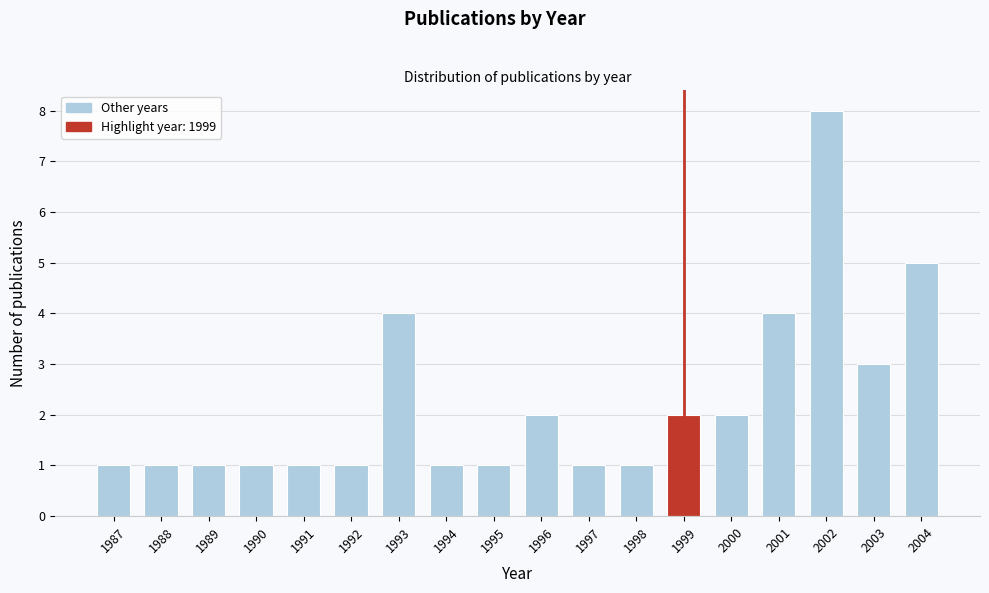

Reading right to left, transcribe all the data shown in this chart.

5	3	8	4	2	2	1	1	2	1	1	4	1	1	1	1	1	1